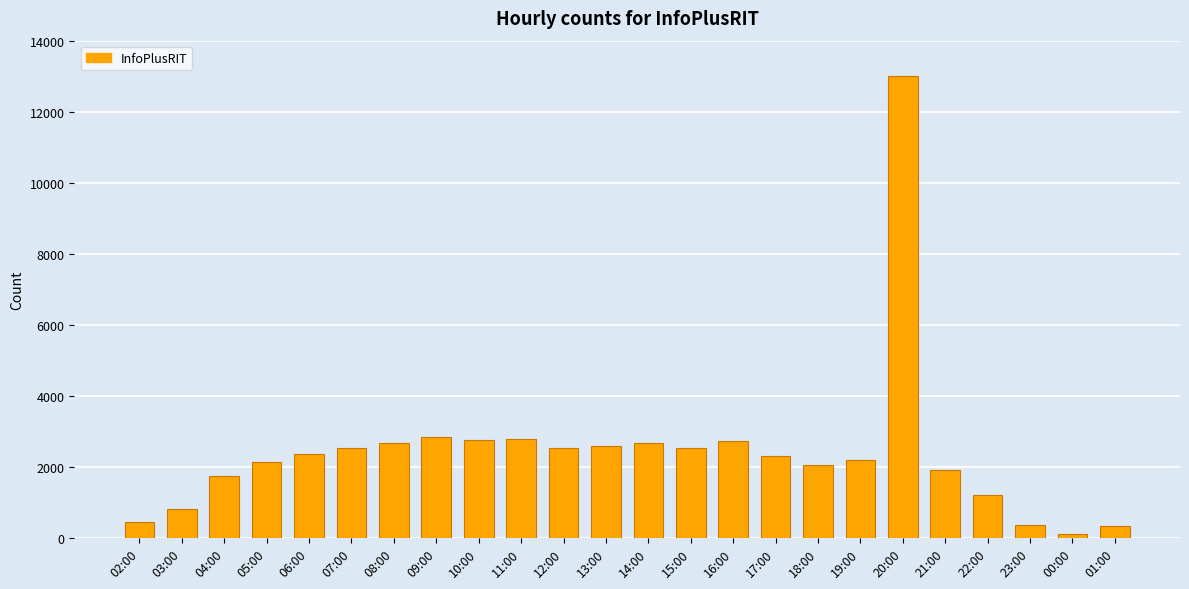

What is the minimum value shown in the chart?

101